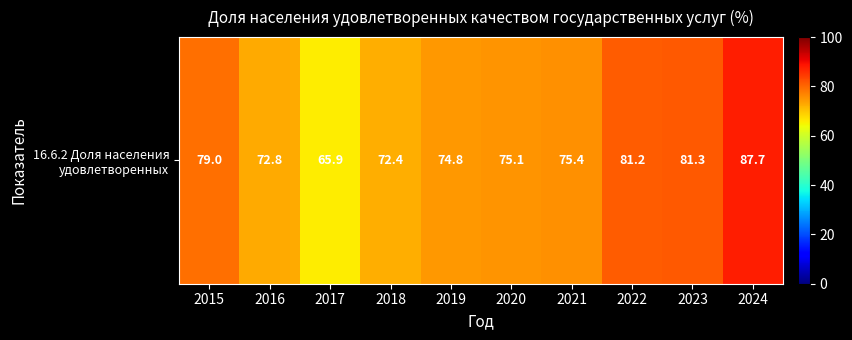

Reading right to left, list all the values displayed in this chart.

87.7	81.3	81.2	75.4	75.1	74.8	72.4	65.9	72.8	79.0